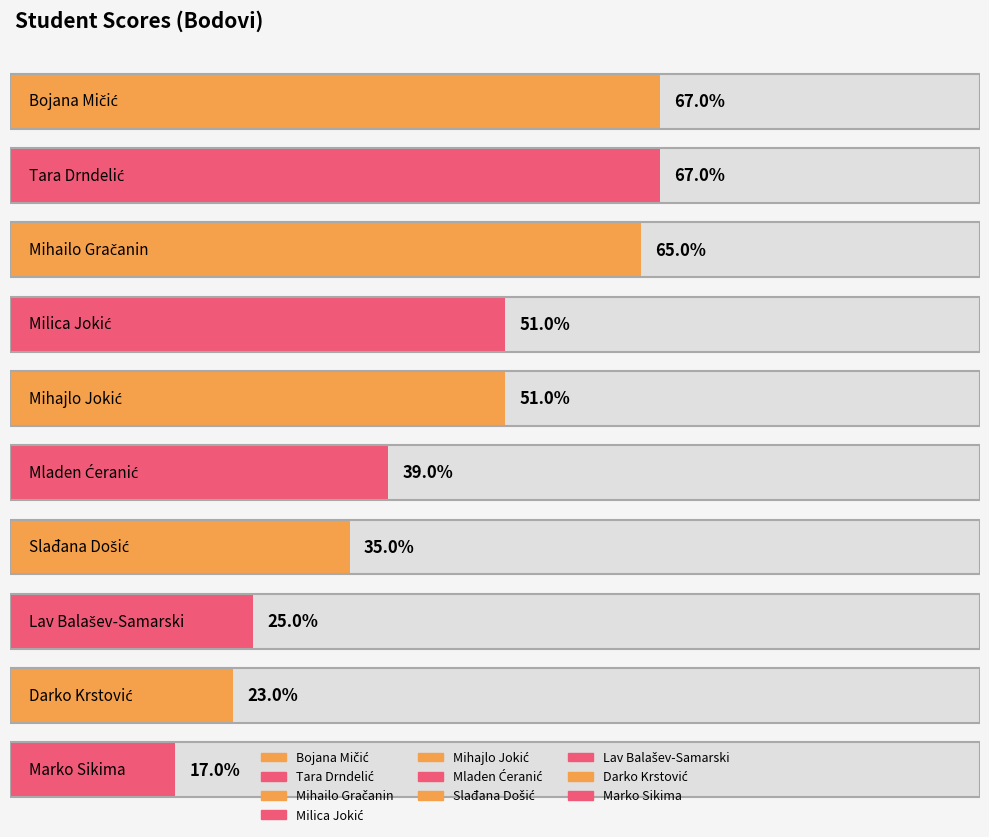

How many data points are less than 51?

5